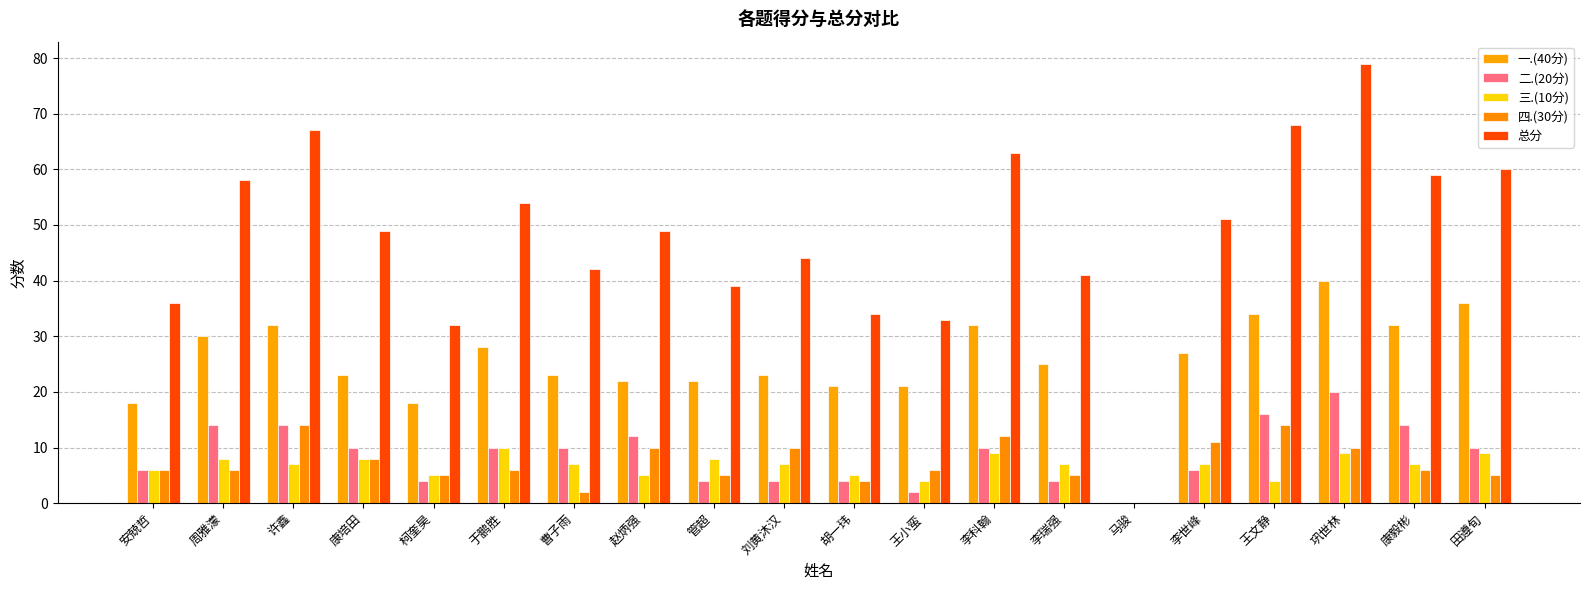

The 四.(30分) series shows 10 at 巩世林. True or false?

True